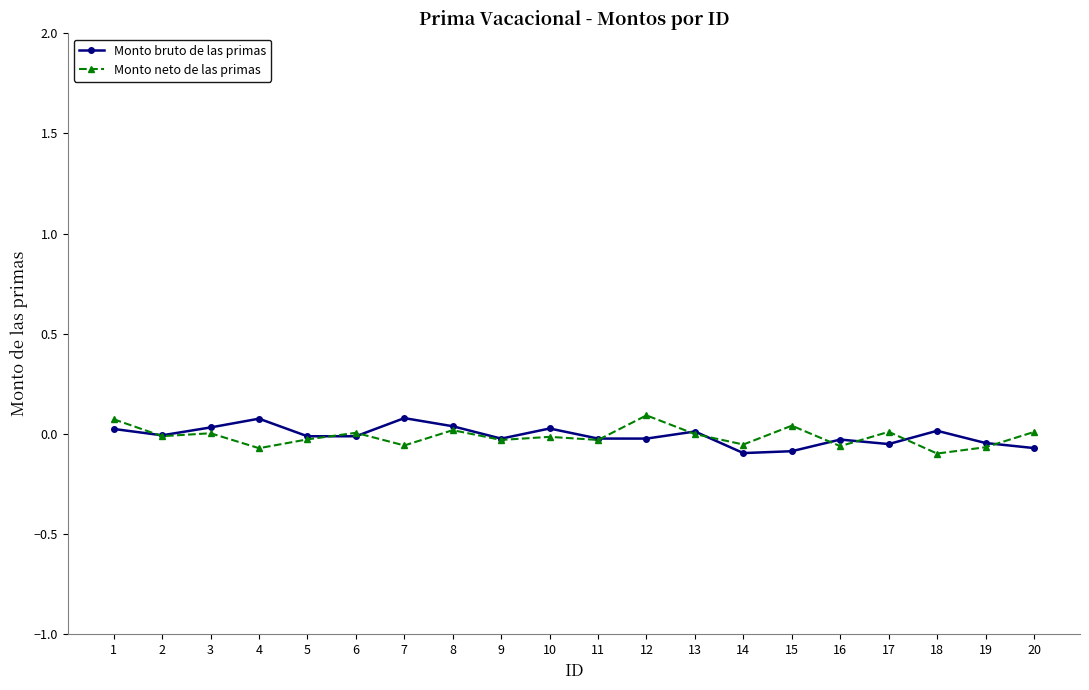

What is the sum of all Monto bruto de las primas values?

-0.2